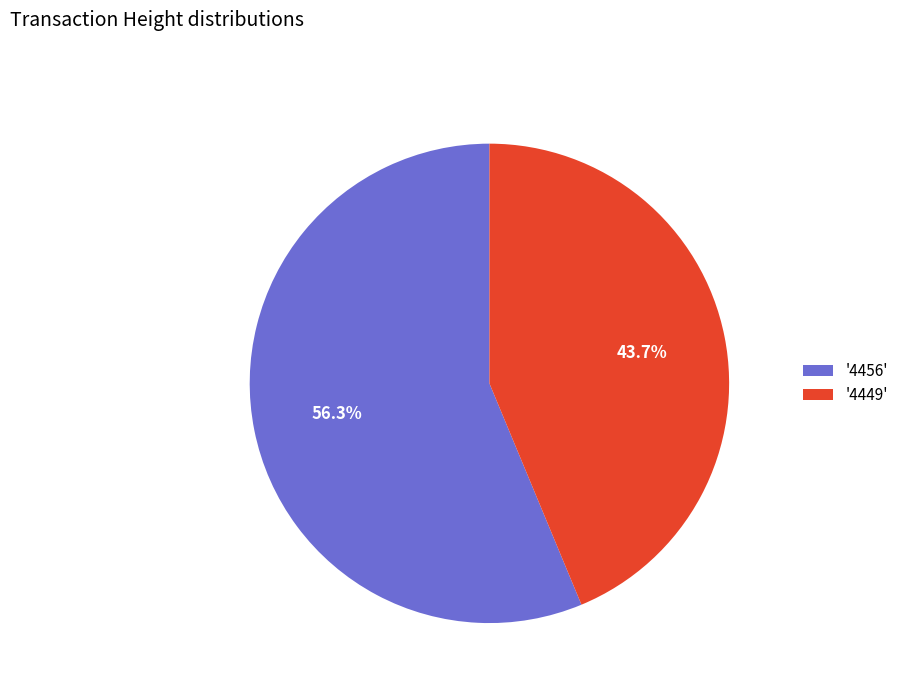

Which slice is the smallest?

'4449'